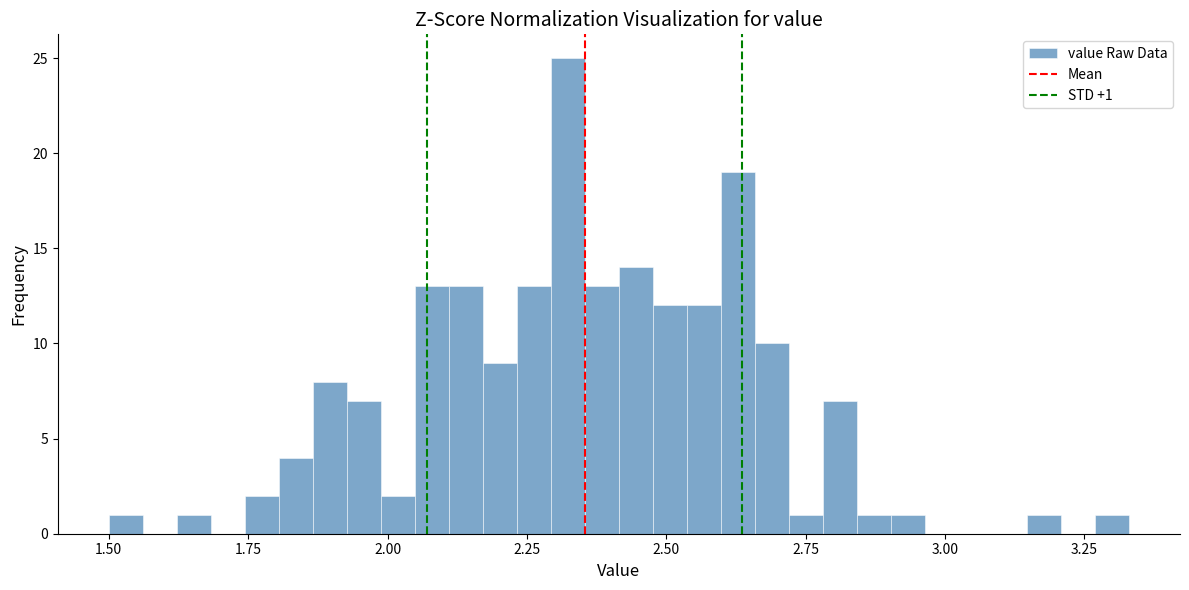

Around what value on the x-axis is the tallest bar? Give the approximate position of its centre, as read against the axis.

2.30